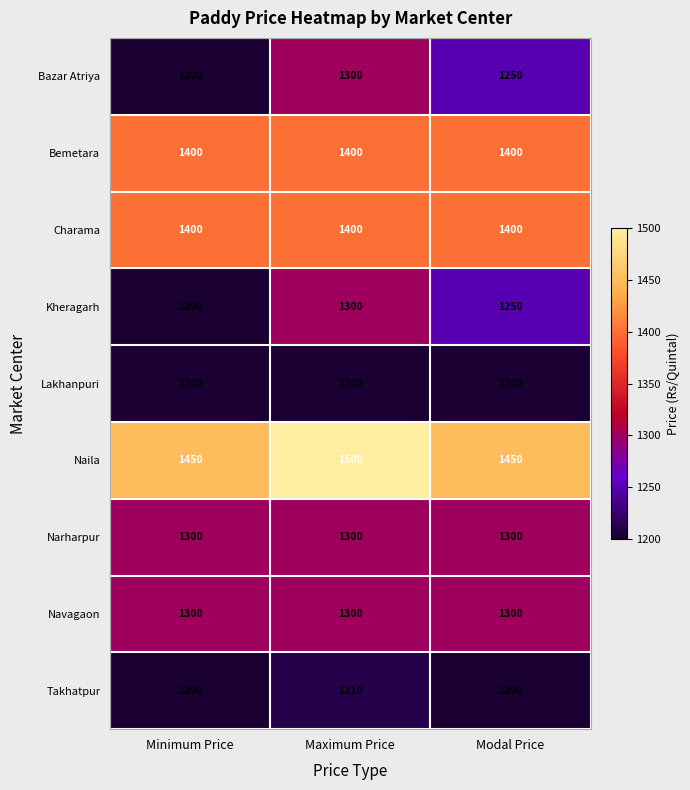

Which label corresponds to the largest value in the chart?

Maximum Price